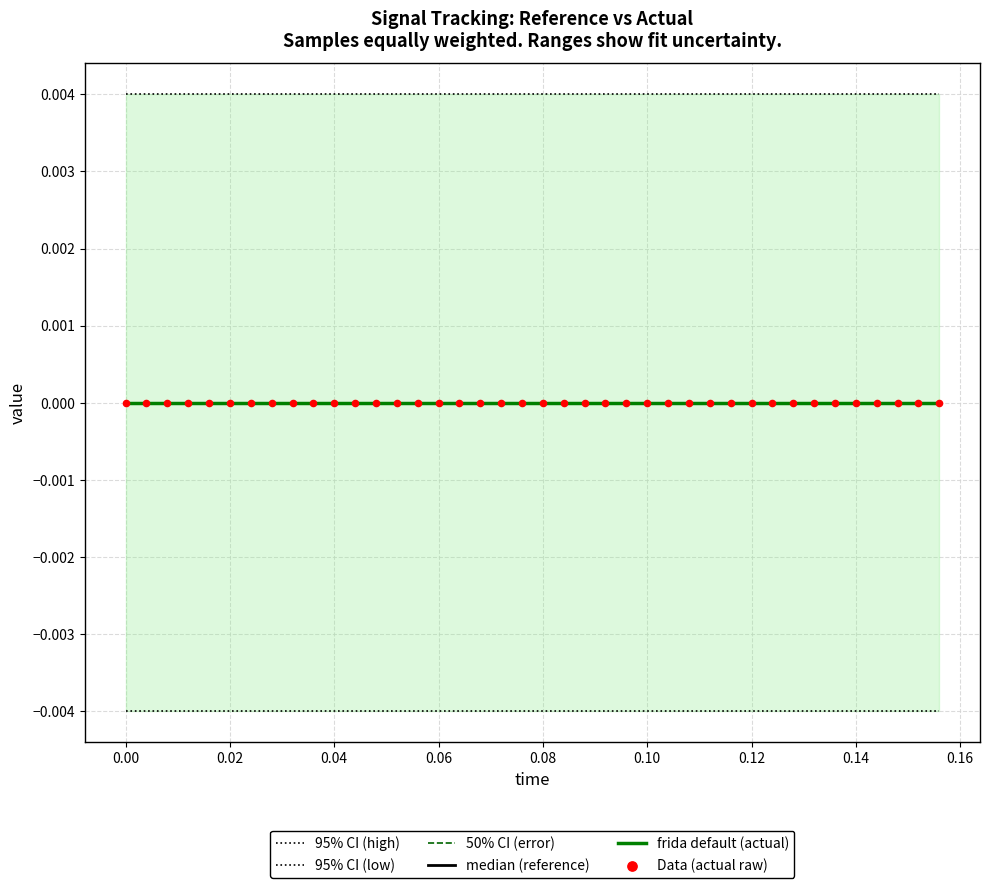

Which series has the largest total across all categories?

95% CI (high)